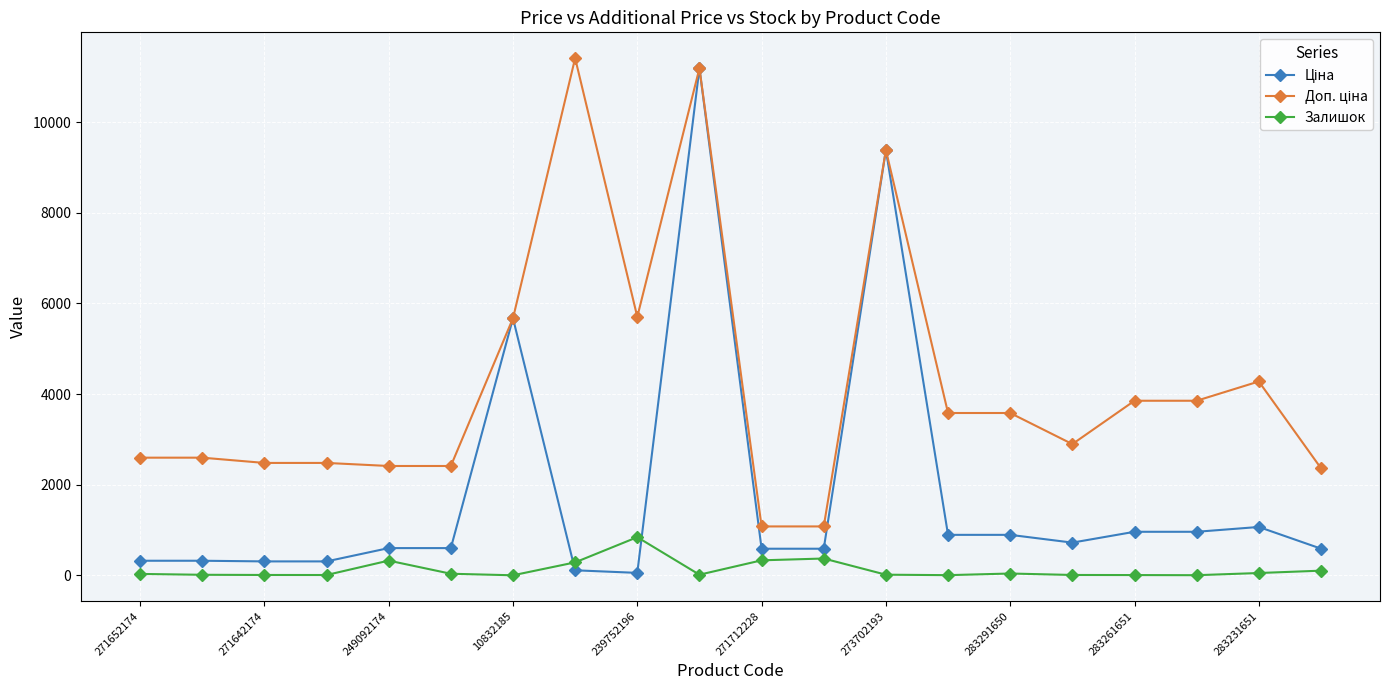

What is the maximum value shown in the chart?

11410.0